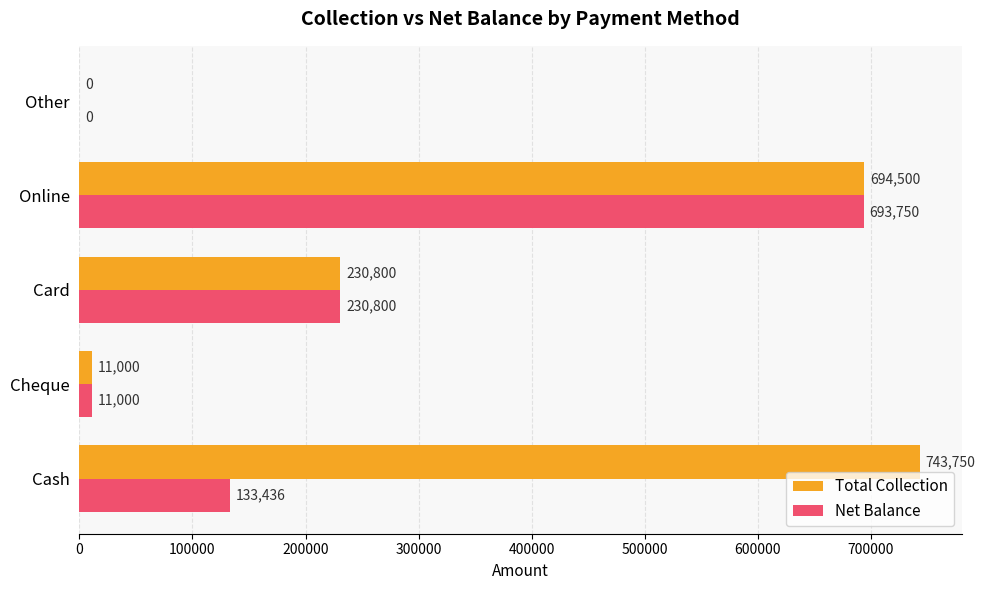

The value of Net Balance at Card is 57262. True or false?

False